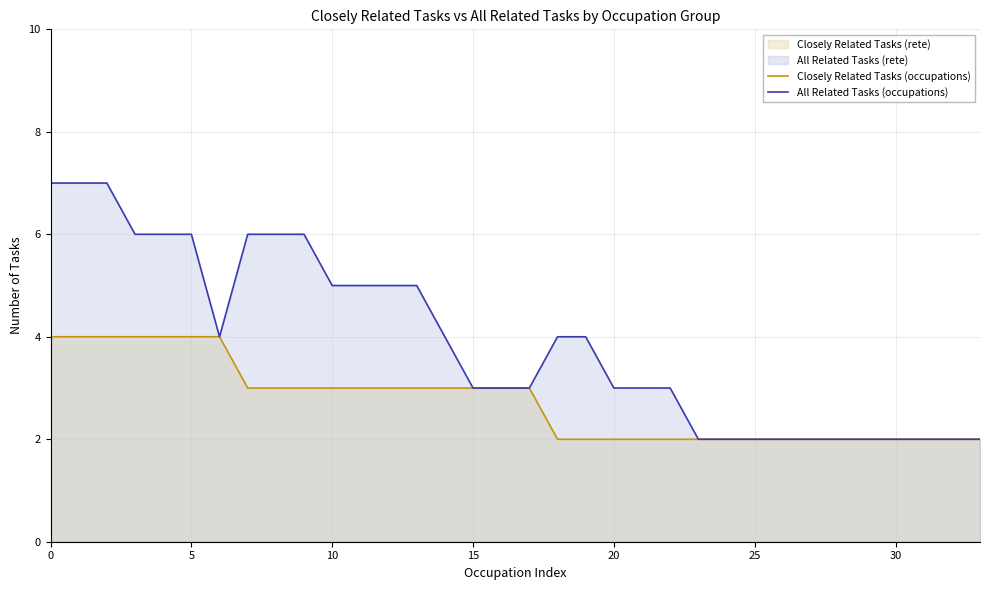

Which series has the largest total across all categories?

All Related Tasks (occupations)